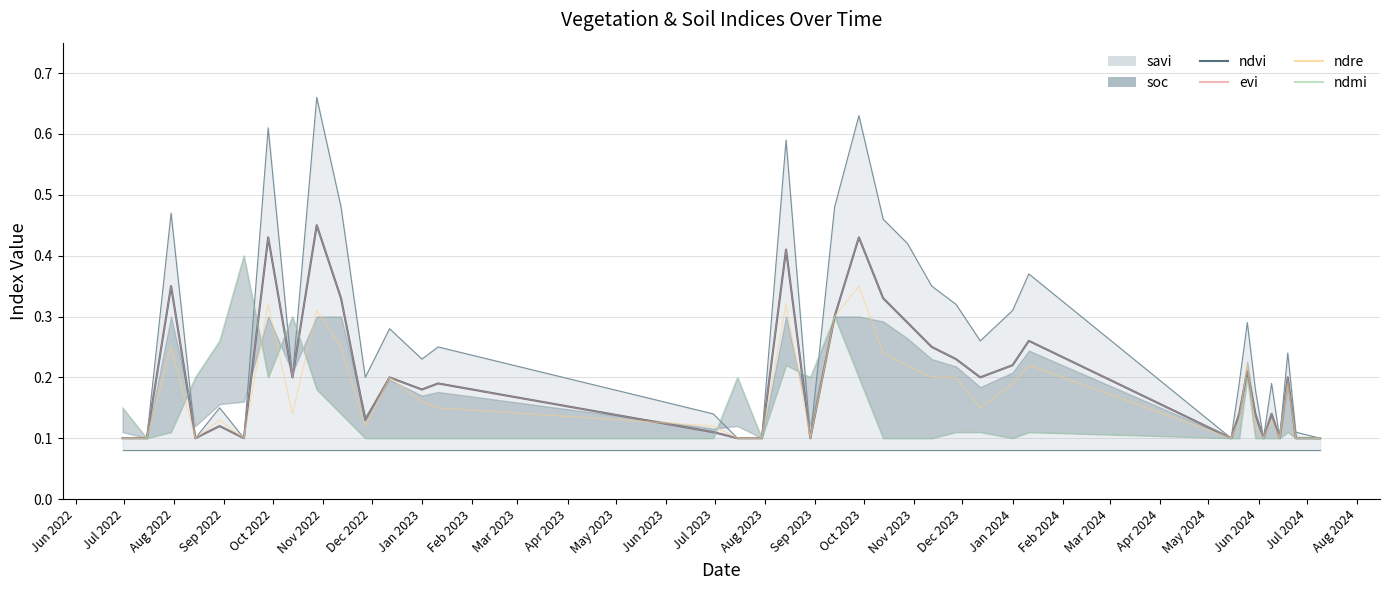

How many data points does each series have?

38